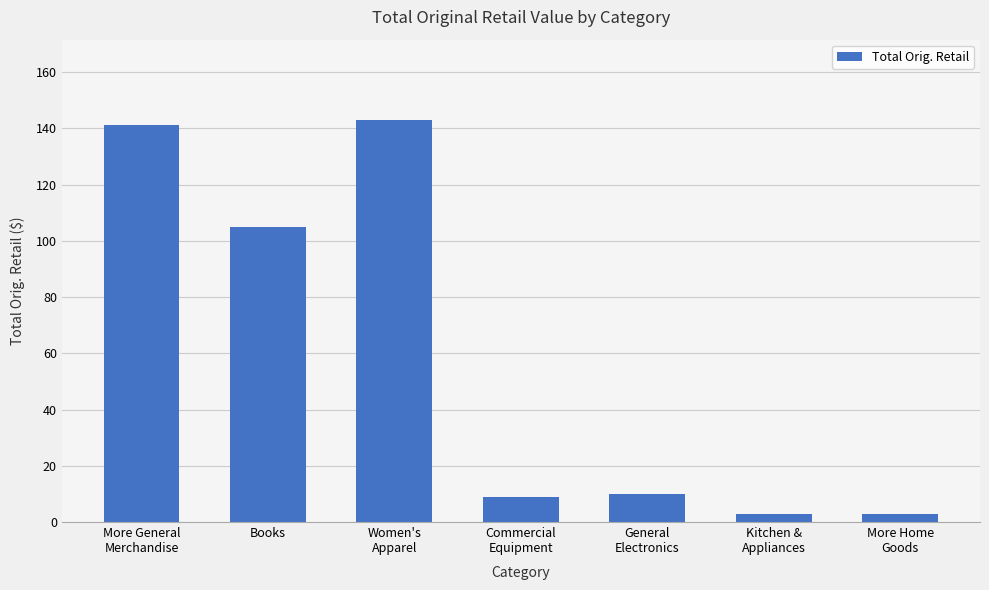

What is the label of the 1st bar from the left?

More General
Merchandise